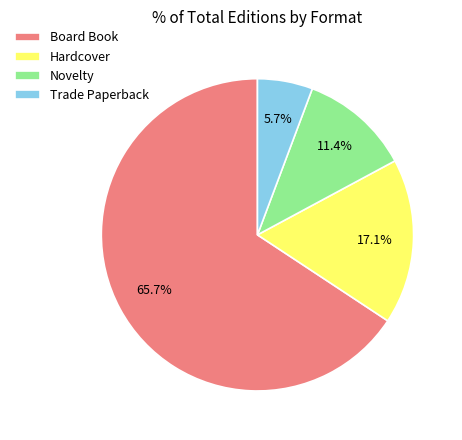

What percentage is NOT represented by Novelty?

88.6%